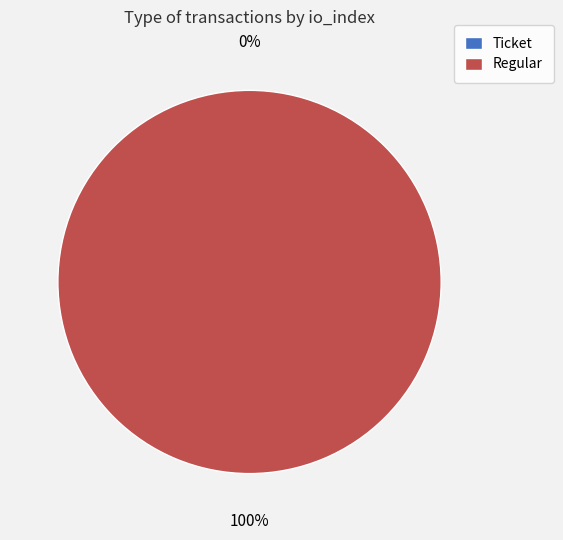

What percentage is the Regular slice, to the nearest percent?

100%